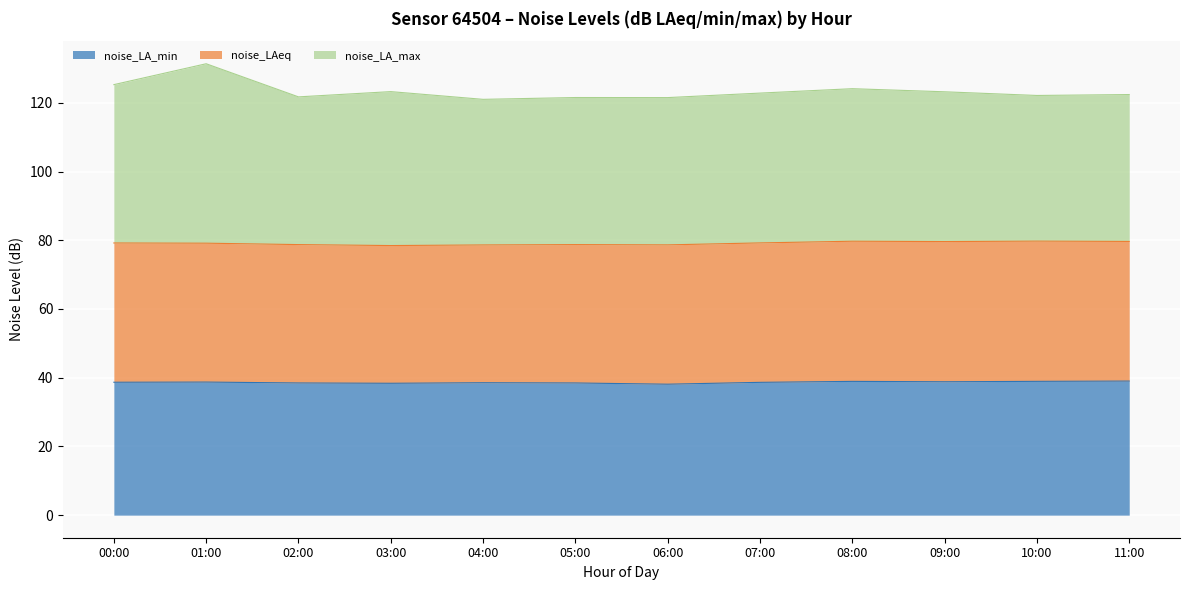

What are all the series names shown in the legend?

noise_LA_min, noise_LAeq, noise_LA_max